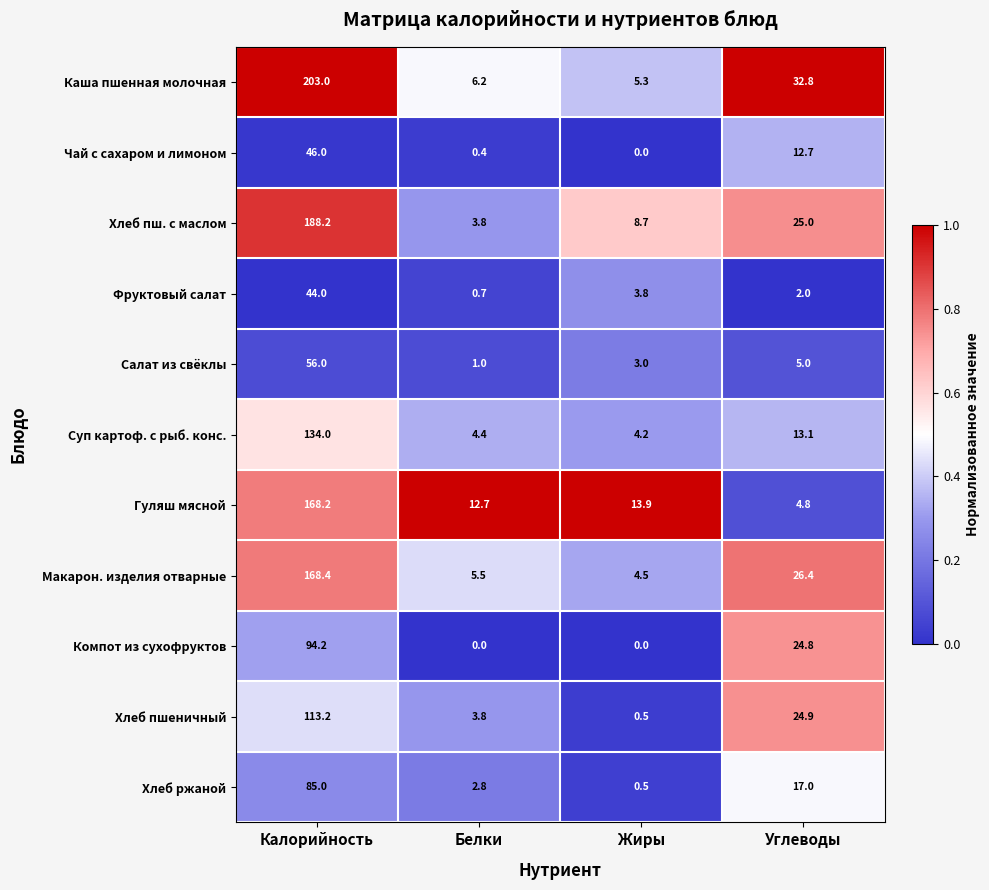

True or false: Салат из свёклы has a value of 56.0 at Калорийность.

True